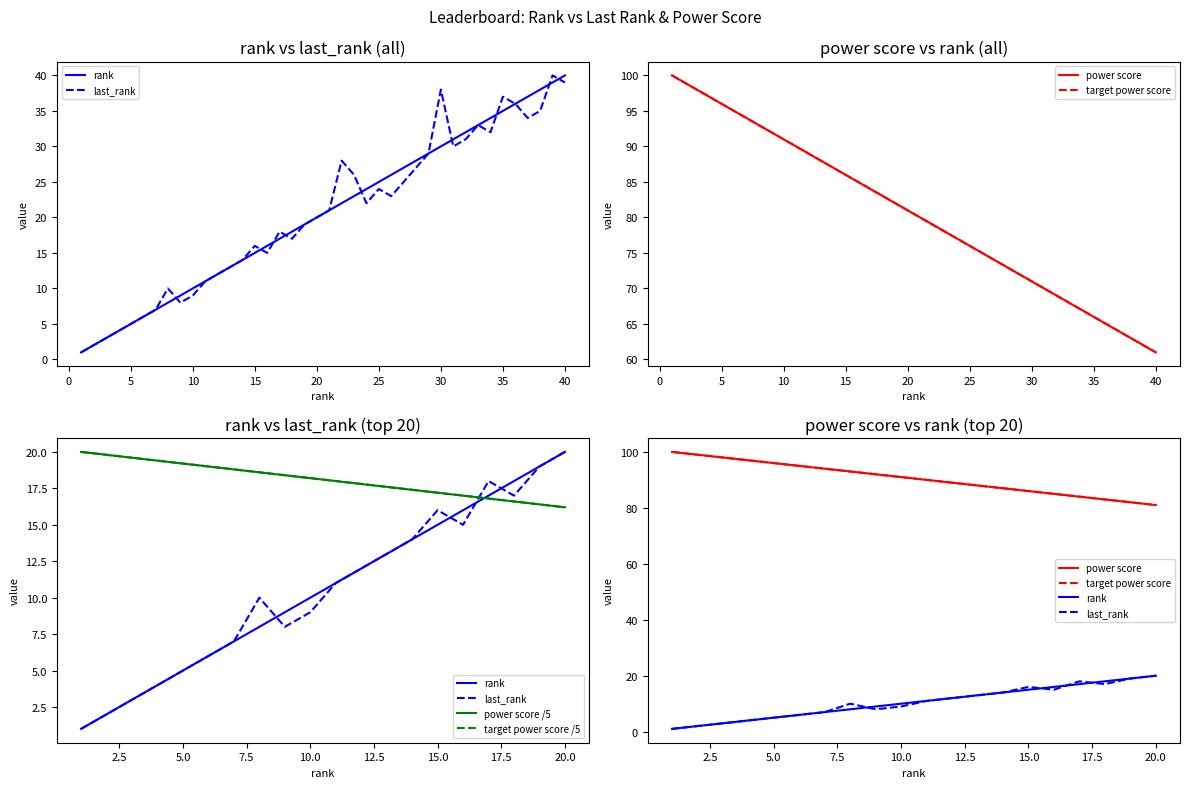

What is the value of the power score /5 point at the 19th from the left?

16.4